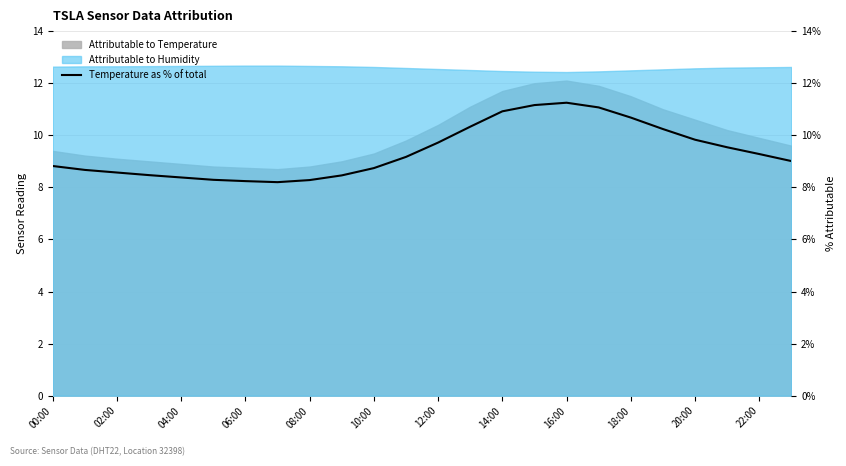

Between 14 and 21, which is larger?

14